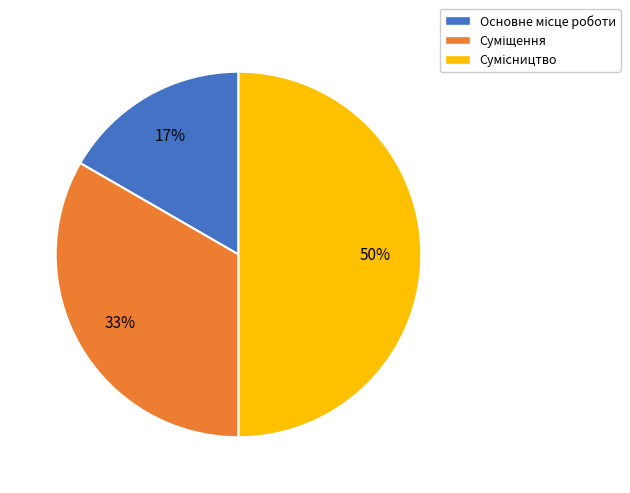

To the nearest percent, what is the difference between the largest and smallest slice percentages?

33%